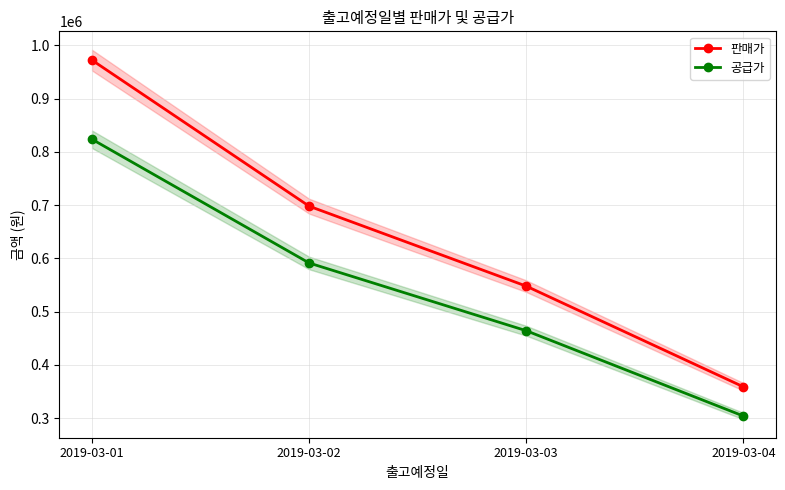

What is the total value across all series at 2019-03-04?

663356